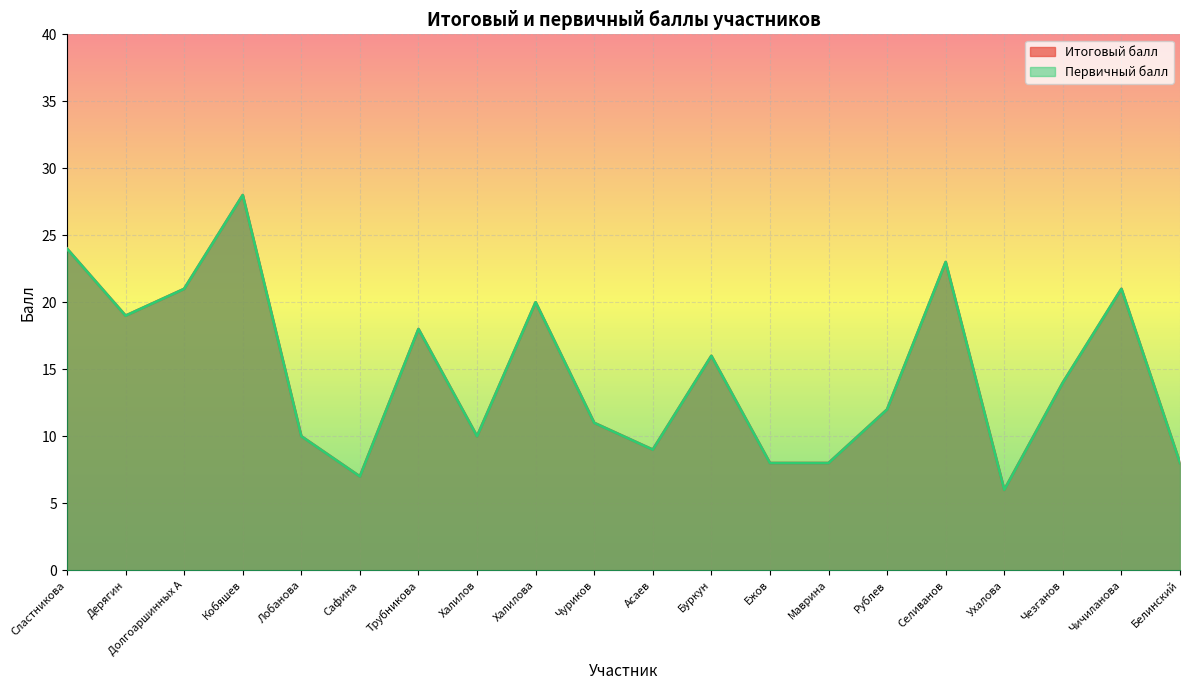

At which category is the sum across all series the highest?

Кобяшев